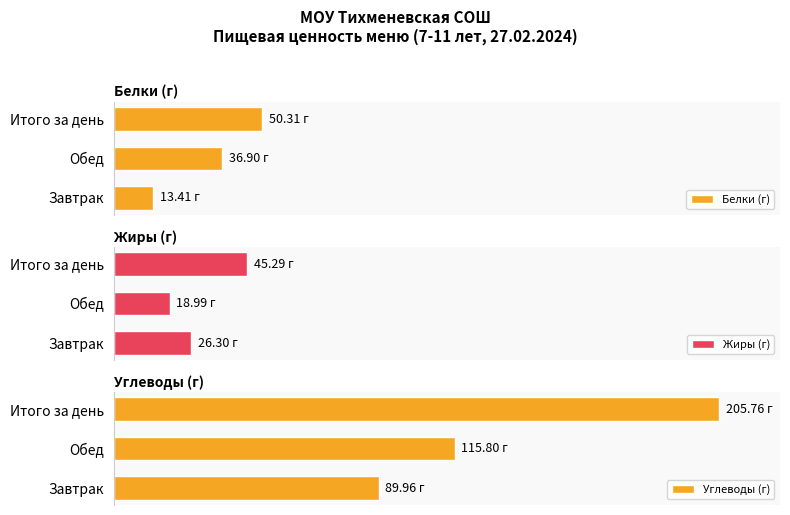

Which series has the largest range (max minus min)?

Углеводы (г)